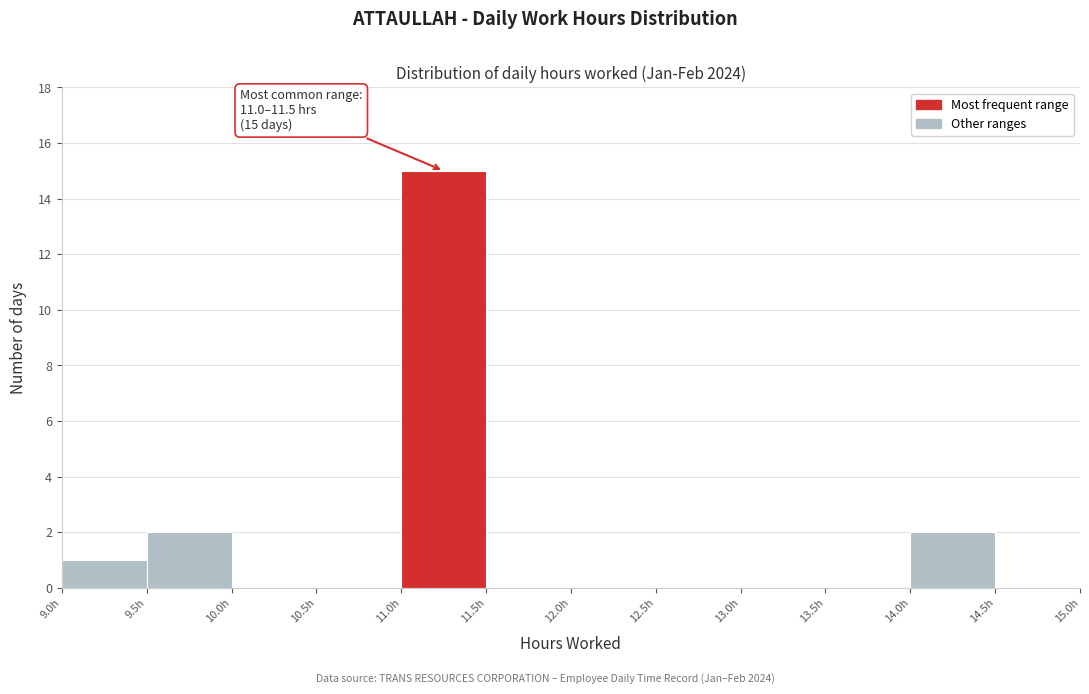

Over which range of the x-axis is the bar tallest?

11.0 to 11.5